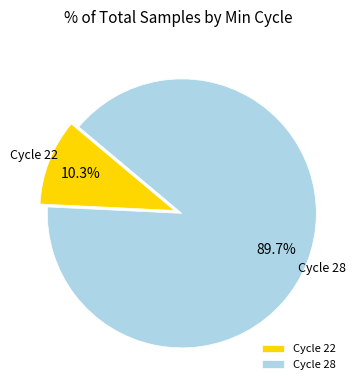

Rank the categories by value from highest to lowest.

Cycle 28, Cycle 22